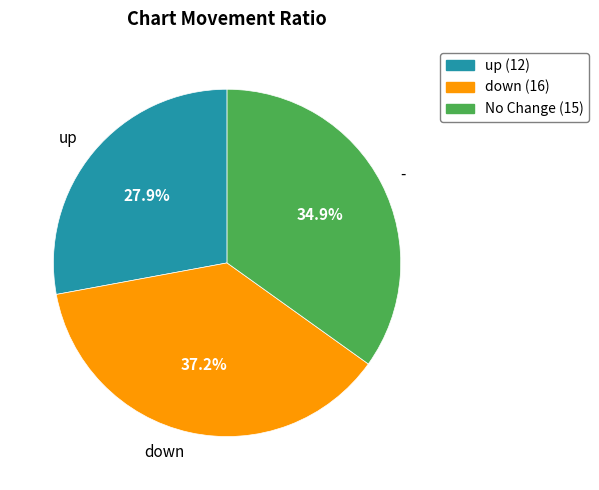

Rank the categories by value from lowest to highest.

up, -, down